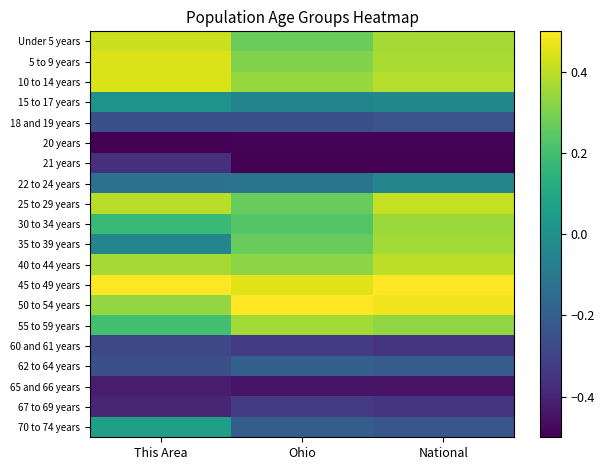

At how many categories does at least one series exceed 0?

3